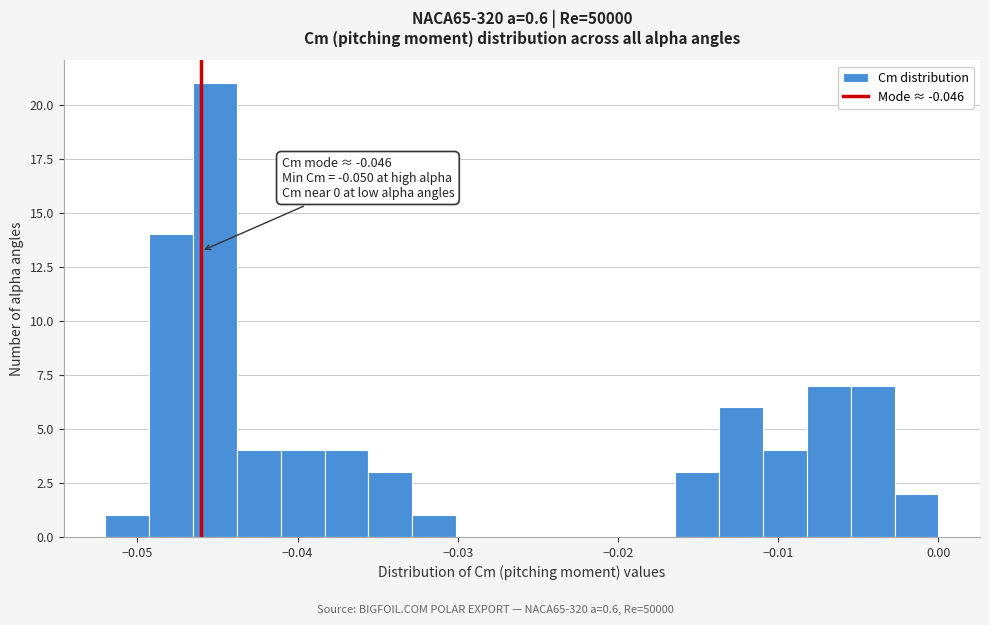

Read against the x-axis, roughly where is the centre of the tallest bar?

-0.045